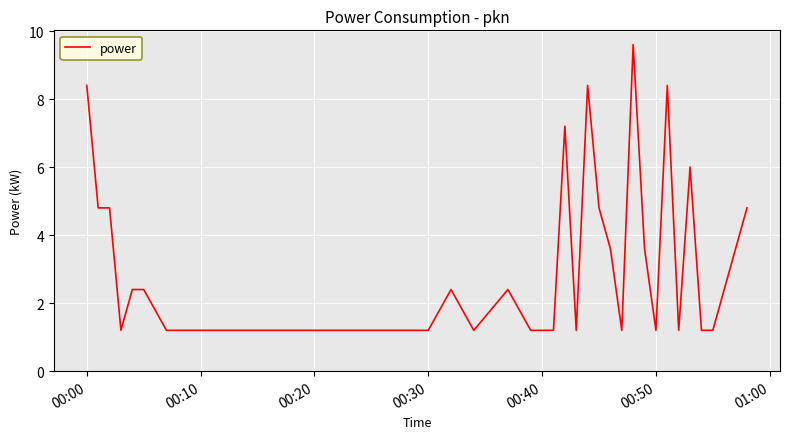

What is the minimum value shown in the chart?

1.2